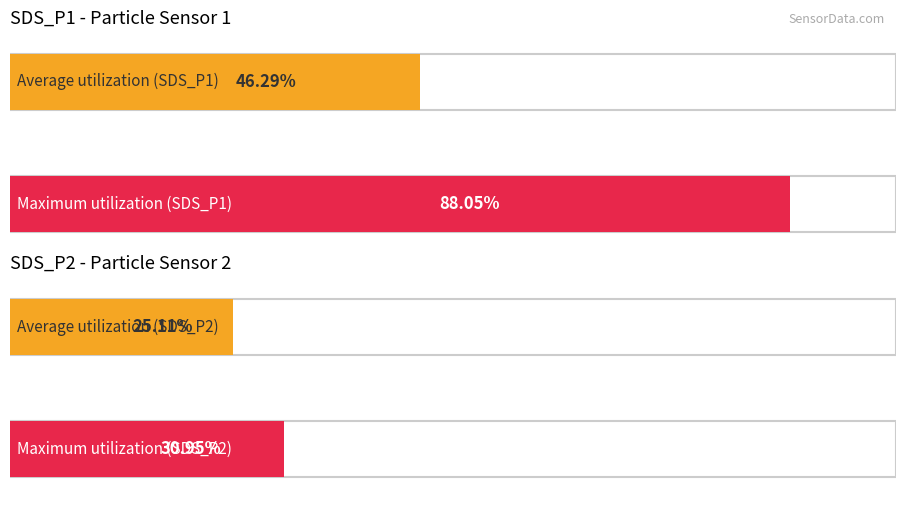

Does the chart contain any negative values?

No